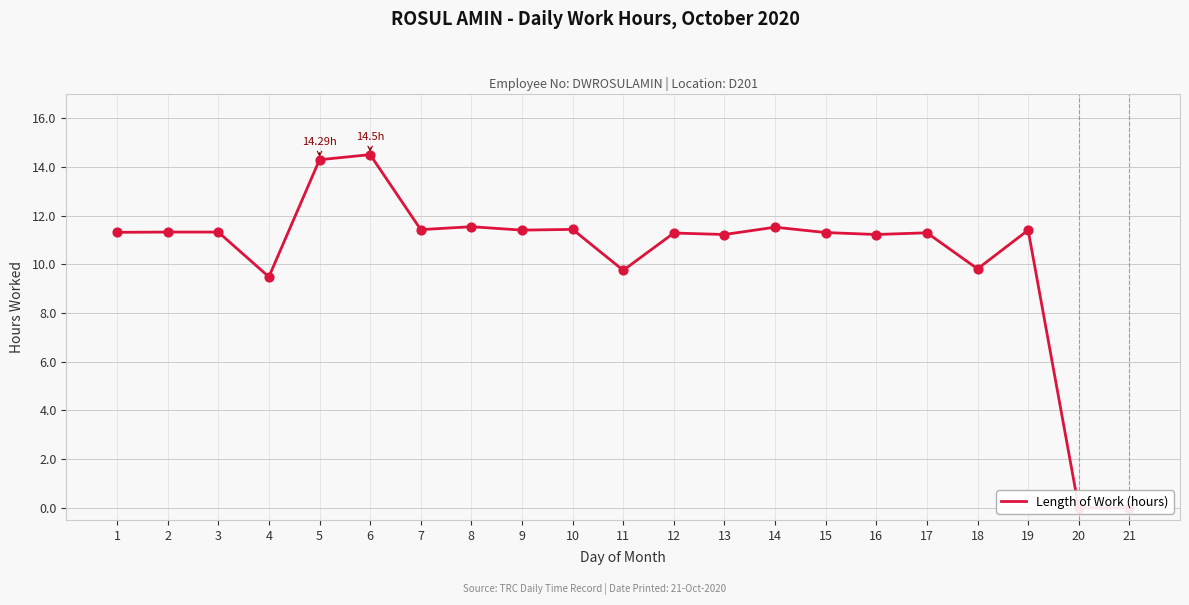

Which has a higher value, 4 or 8?

8